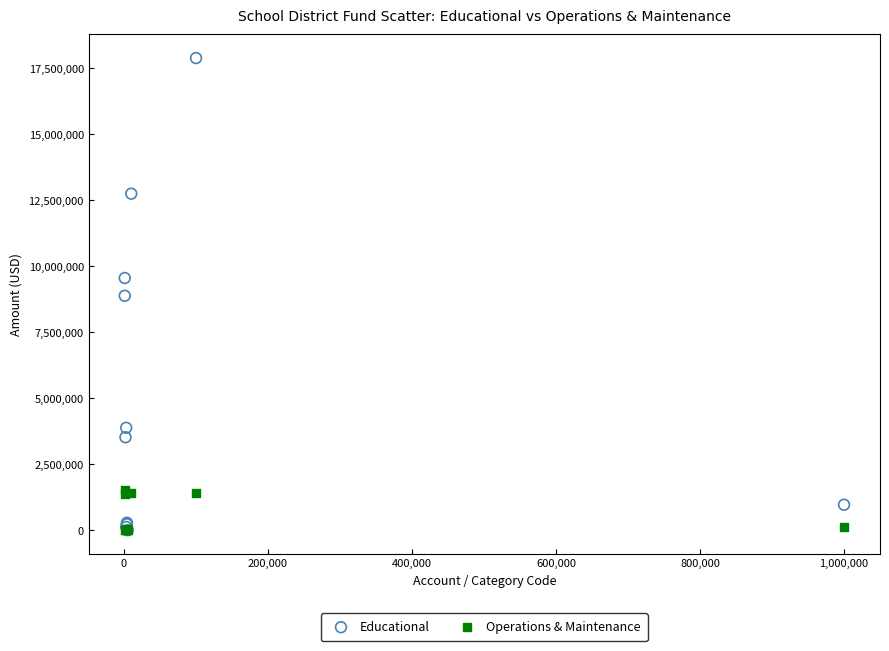

In the Operations & Maintenance series, what Y value is closest to 757884?

1361679